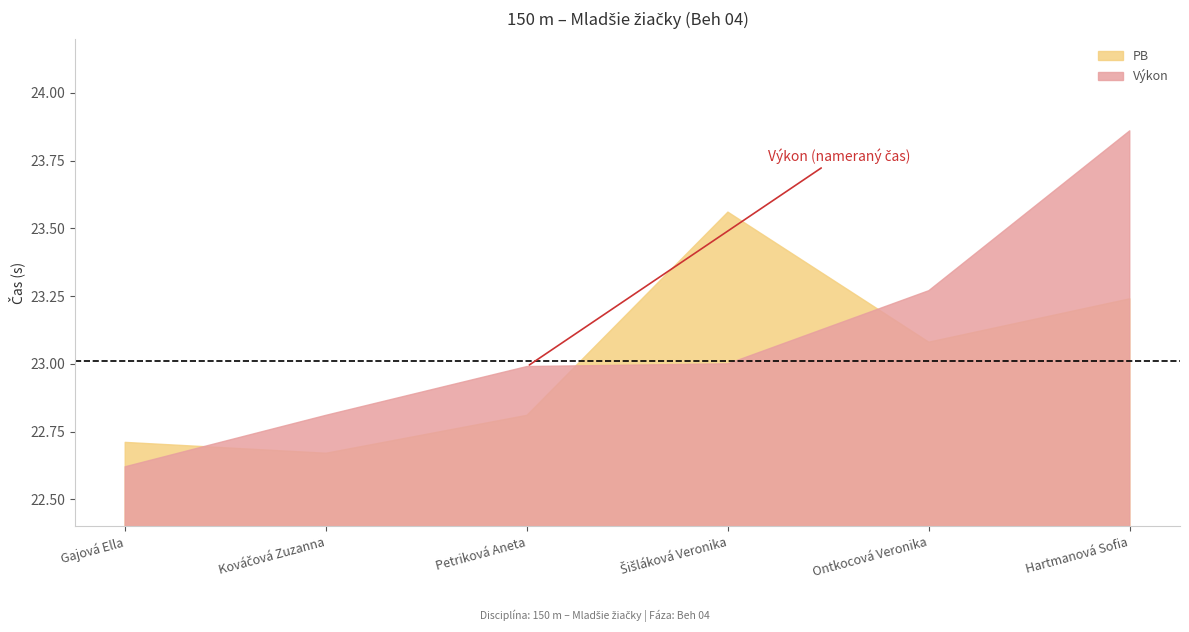

Is the value of PB at Petriková Aneta greater than the value of Výkon at Šišláková Veronika?

No